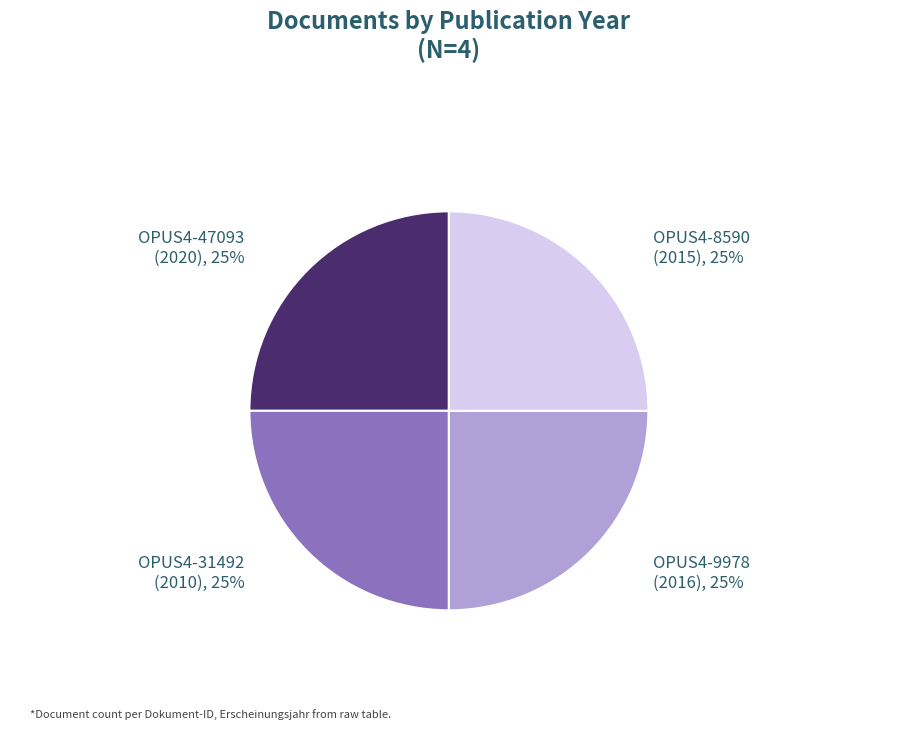

What percentage is the OPUS4-47093 slice, to the nearest percent?

25%